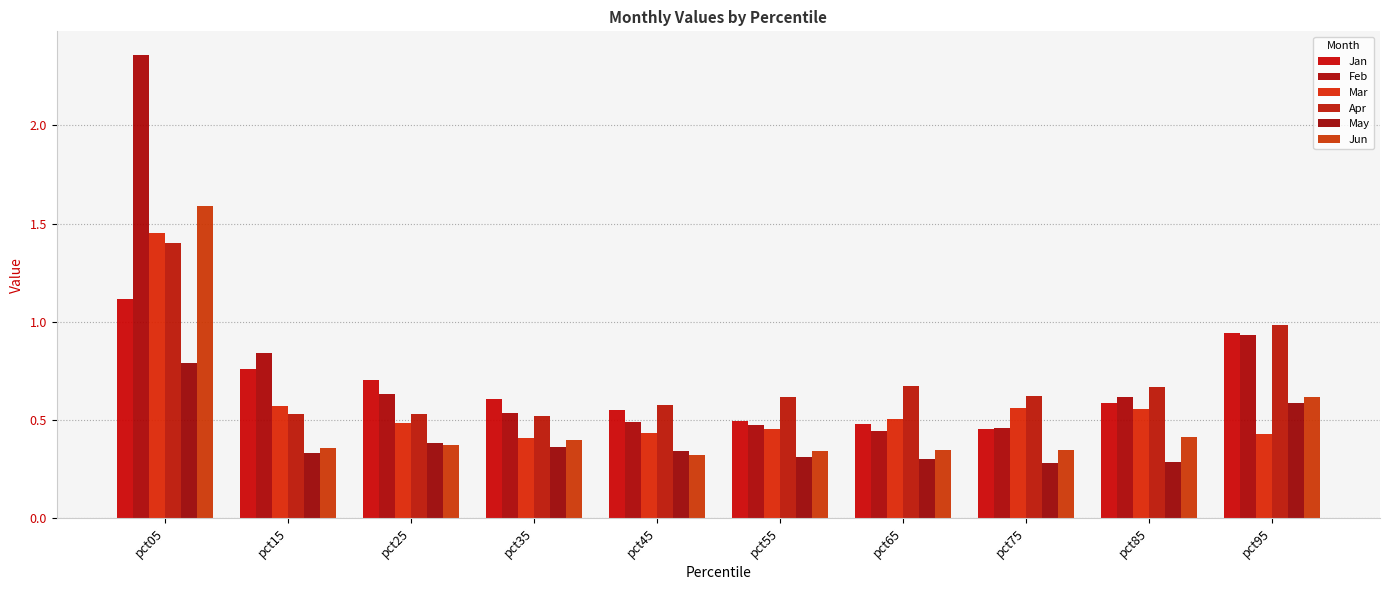

The May series shows 0.4 at pct35. True or false?

True